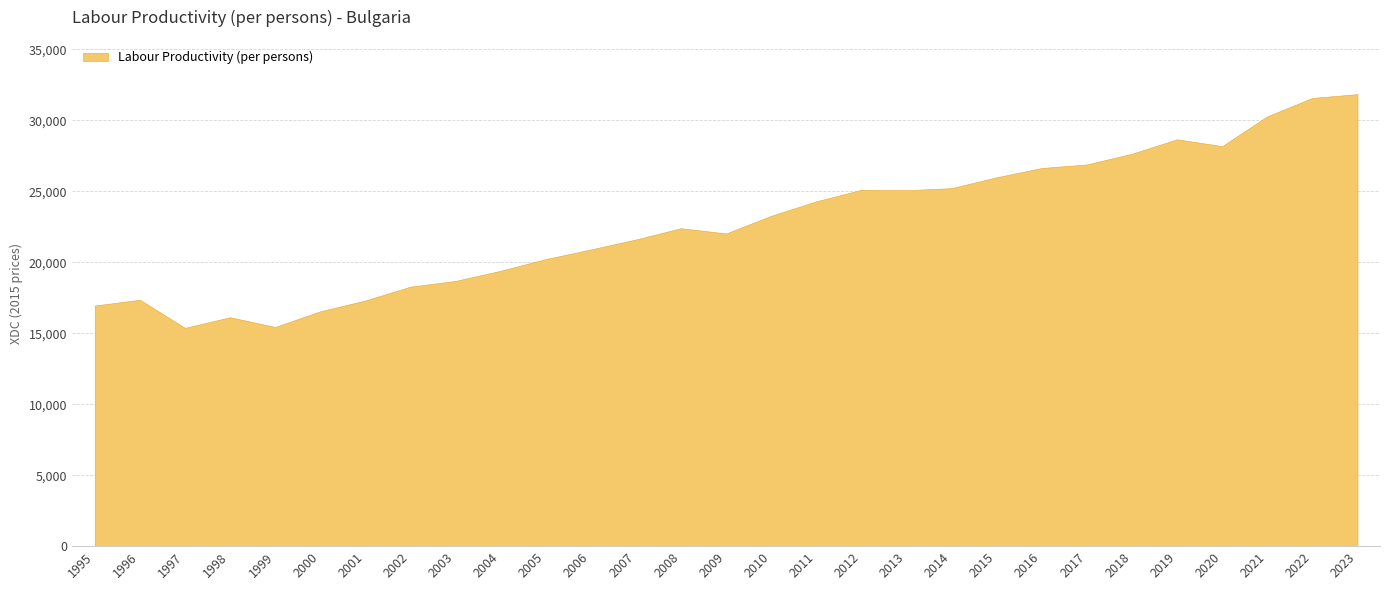

What is the difference between the second highest and second lowest values?

16137.1